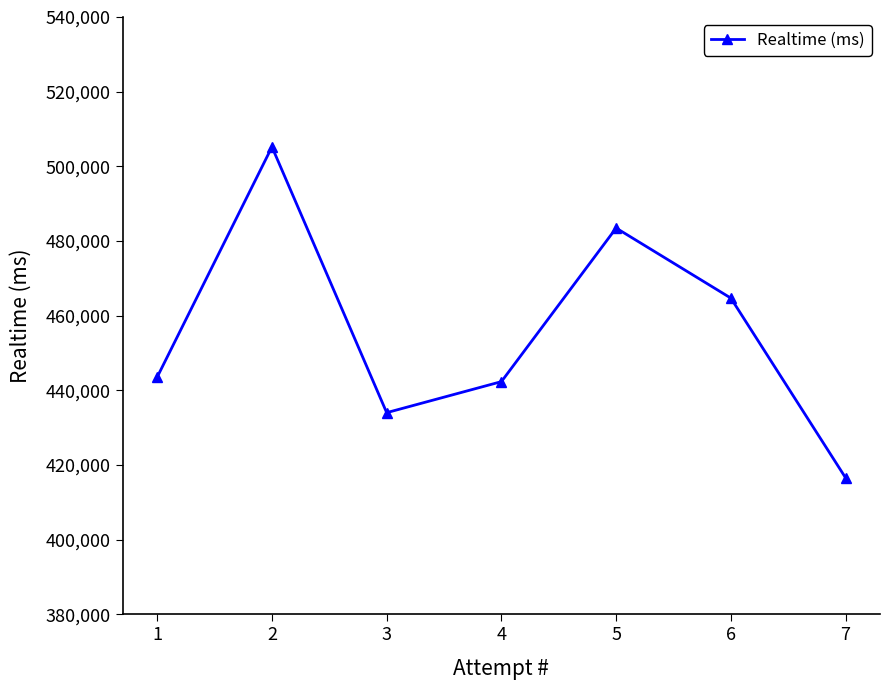

At which category does the data reach its first local peak?

2